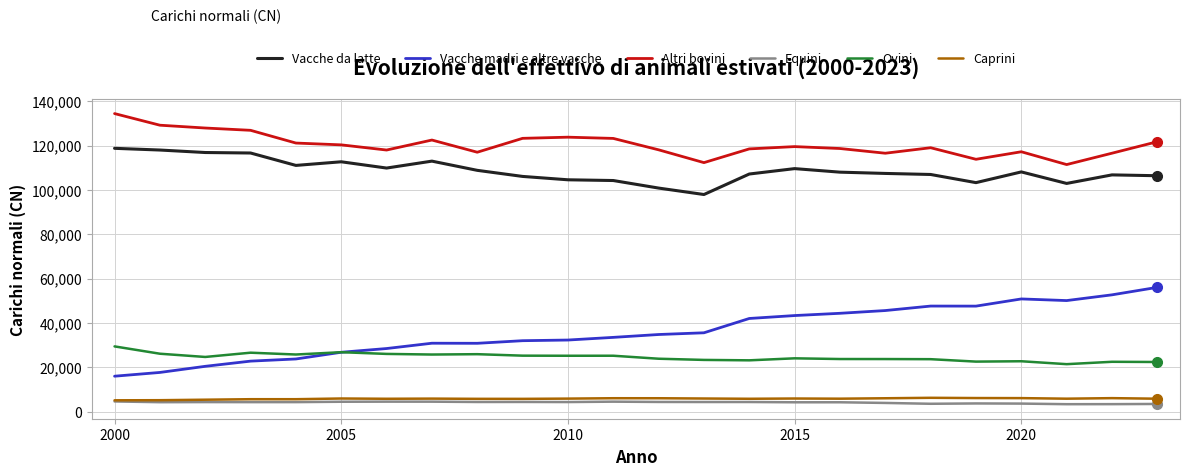

What is the difference between the maximum and minimum values in the Altri bovini series?

22990.7